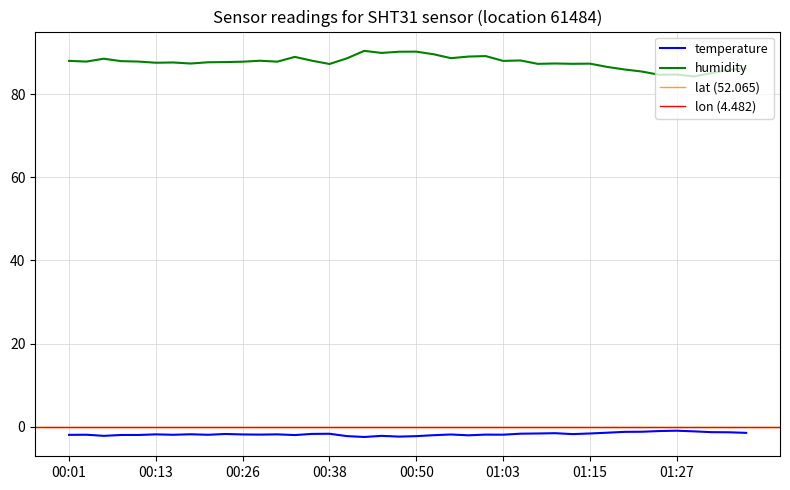

Where is humidity nearest to the value 87?

00:38